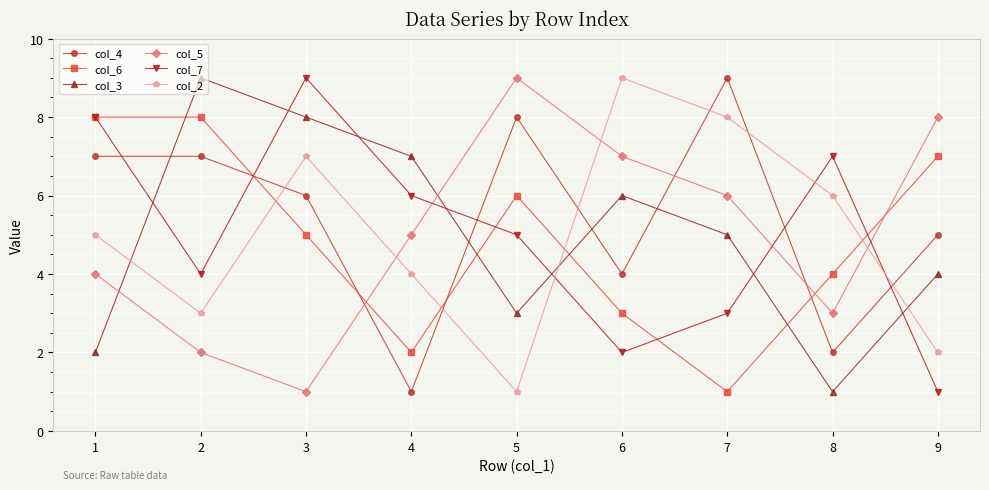

The col_2 series shows 3 at 2. True or false?

True